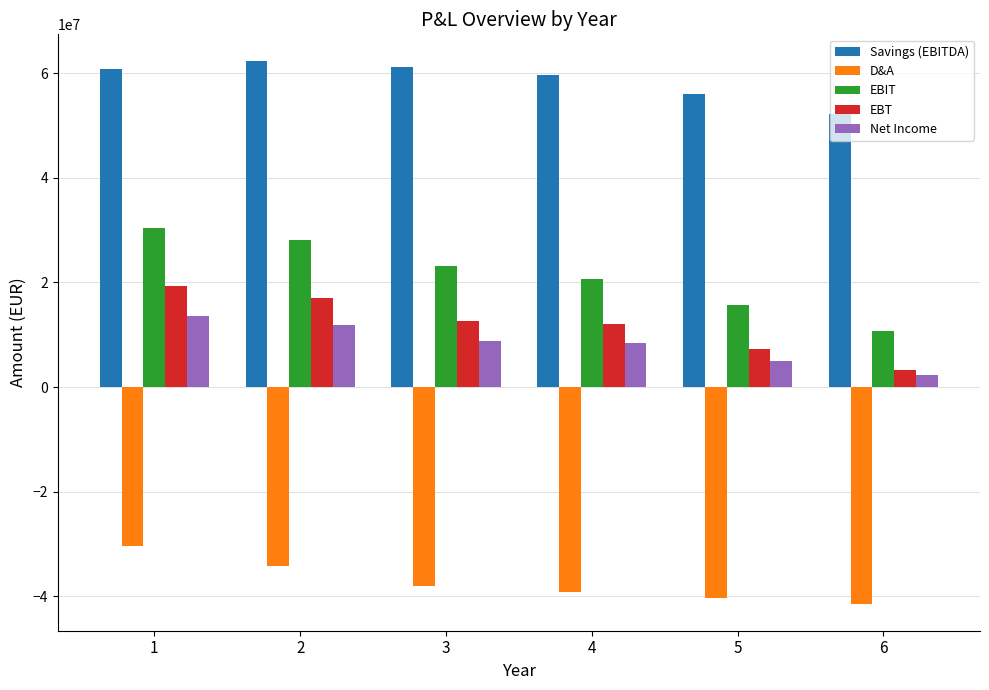

What is the lowest value of the Savings (EBITDA) series?

52230340.6